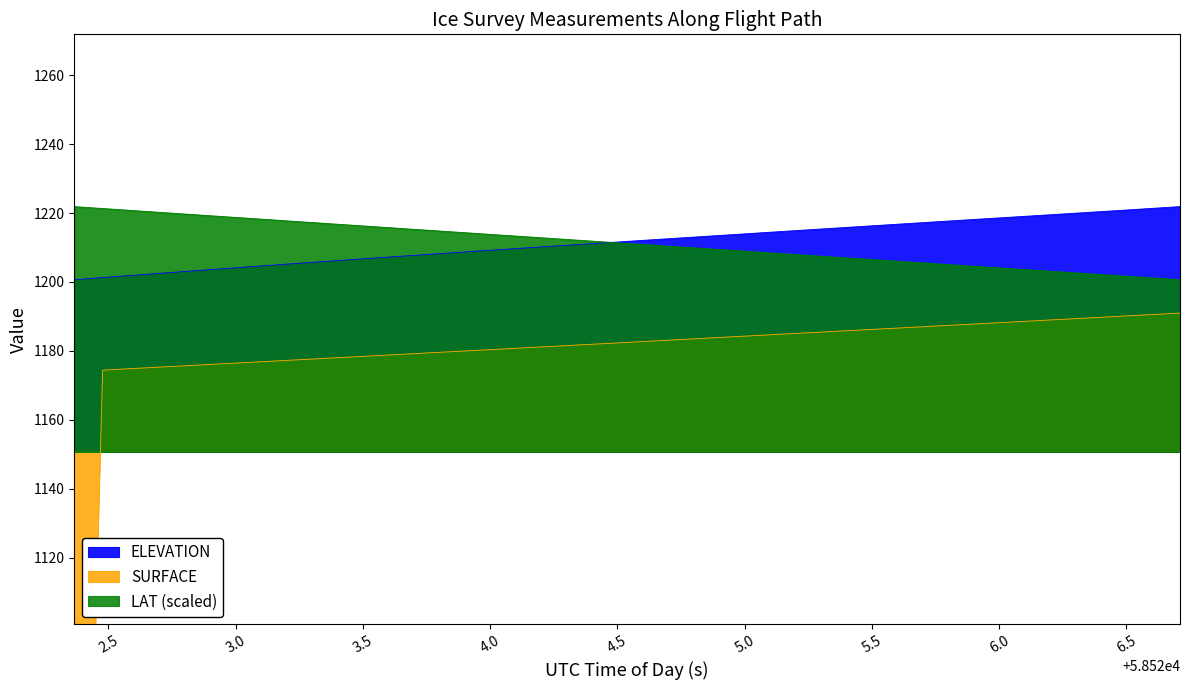

What are all the series names shown in the legend?

ELEVATION, SURFACE, LAT